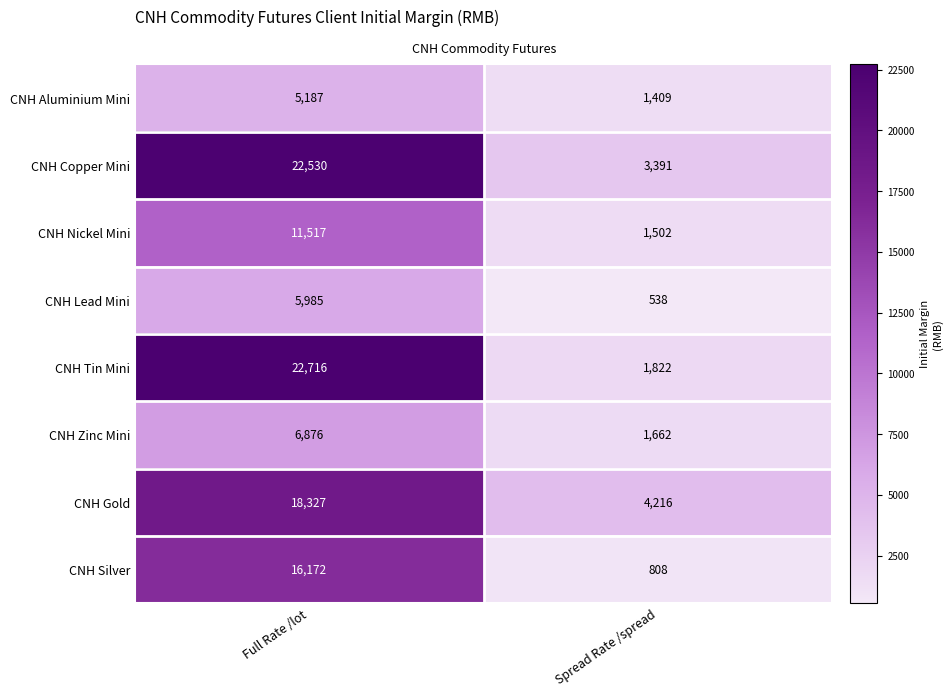

The value of CNH Silver at Full Rate /lot is 8720. True or false?

False